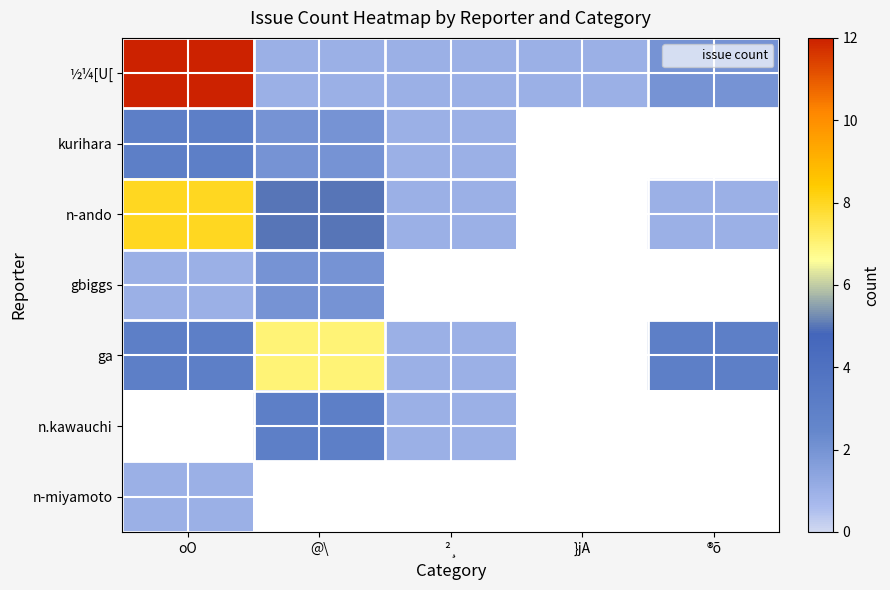

Reading left to right, transcribe all the data shown in this chart.

½¼[U[: oO=12	@\=1	²¸=1	}jA=1	®õ=2
kurihara: oO=3	@\=2	²¸=1	}jA=0	®õ=0
n-ando: oO=8	@\=5	²¸=1	}jA=0	®õ=1
gbiggs: oO=1	@\=2	²¸=0	}jA=0	®õ=0
ga: oO=3	@\=7	²¸=1	}jA=0	®õ=3
n.kawauchi: oO=0	@\=3	²¸=1	}jA=0	®õ=0
n-miyamoto: oO=1	@\=0	²¸=0	}jA=0	®õ=0